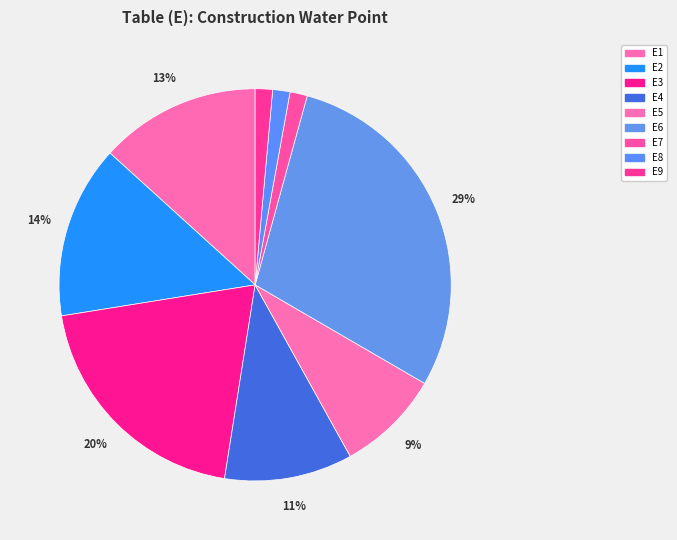

Is it true that E5 is 23% of the pie?

False